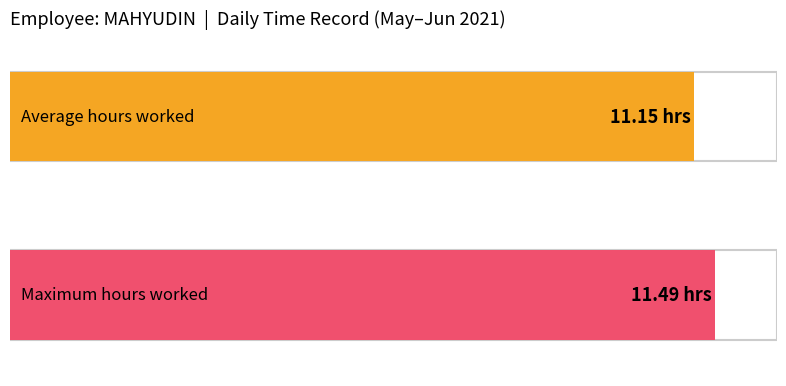

What is the average value?

11.1